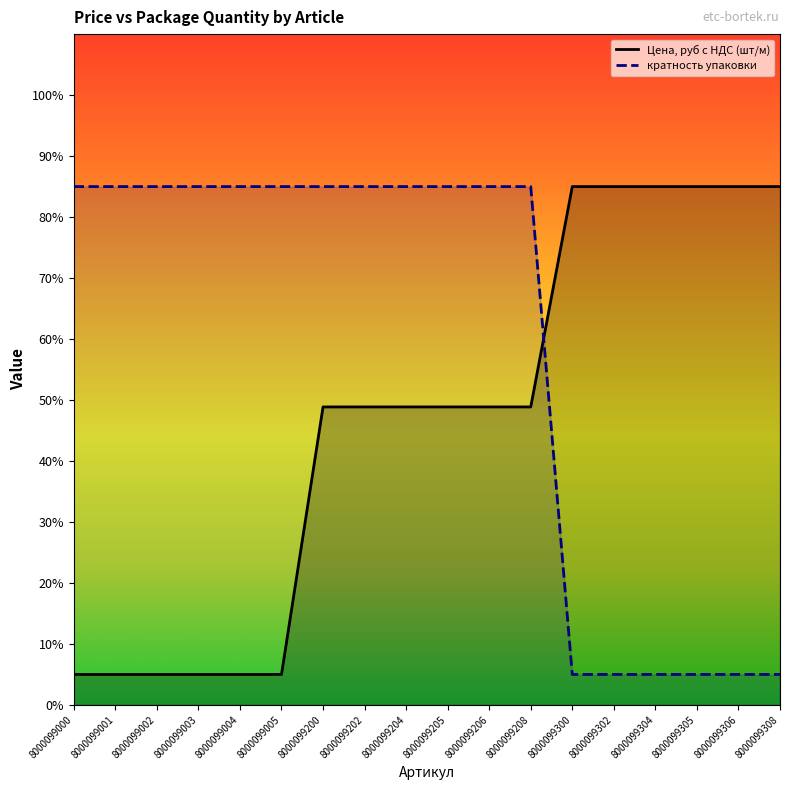

What is the value of the Цена, руб с НДС (шт/м) point at the 2nd from the left?

5.0